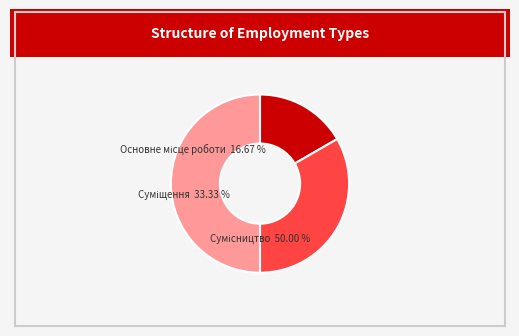

To the nearest percent, what is the average slice percentage?

33%